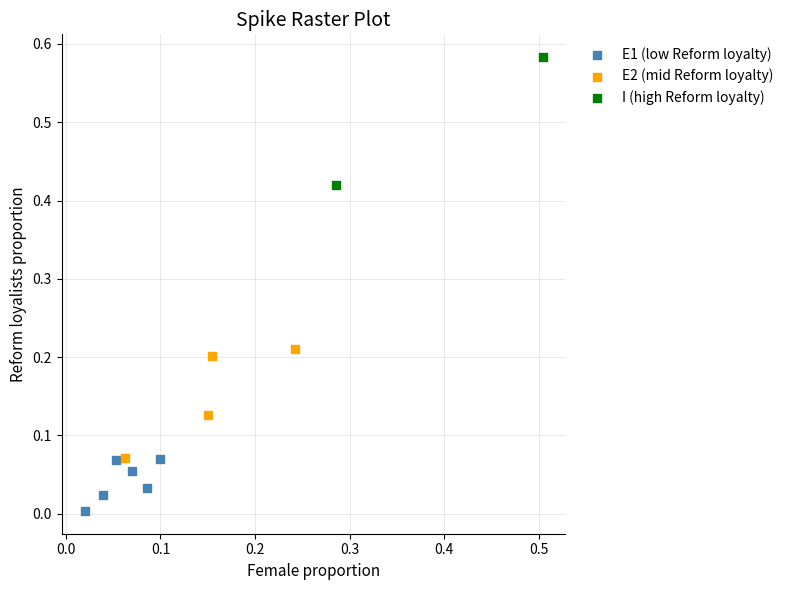

Which series contains the lowest Y value?

E1 (low Reform loyalty)